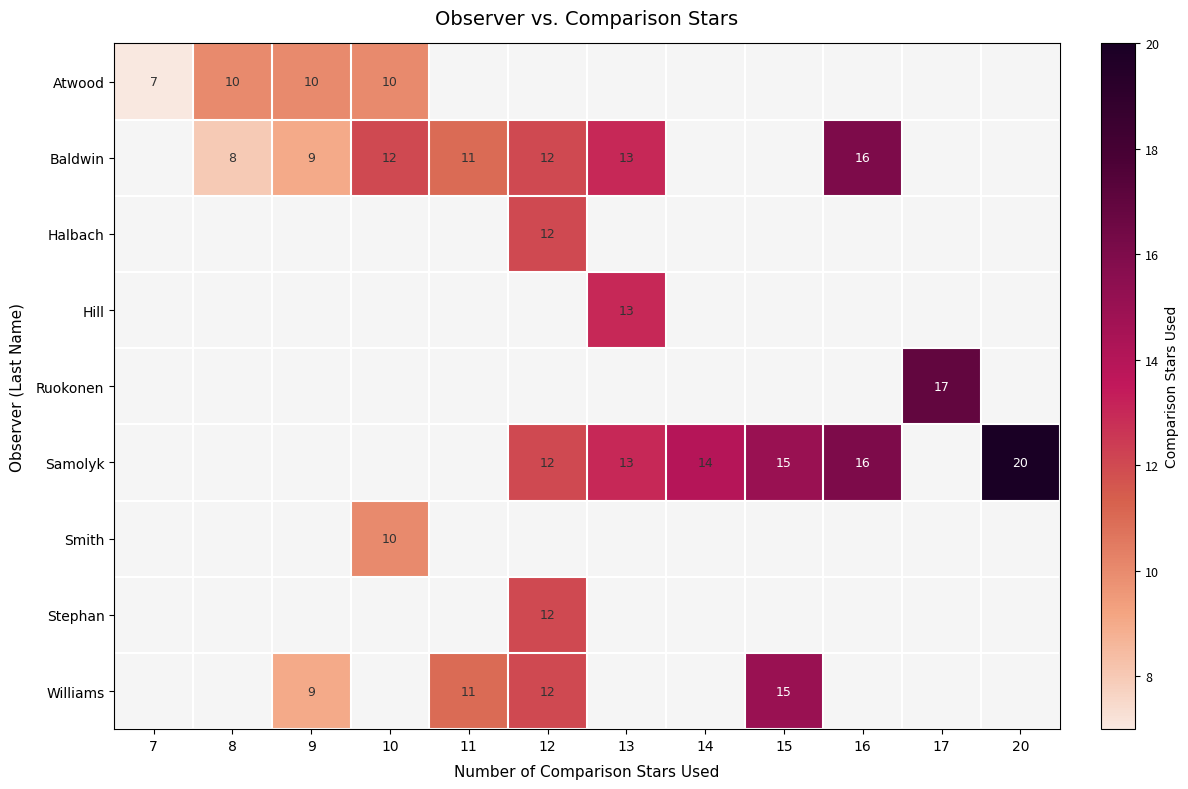

The Samolyk series shows 26 at 15. True or false?

False